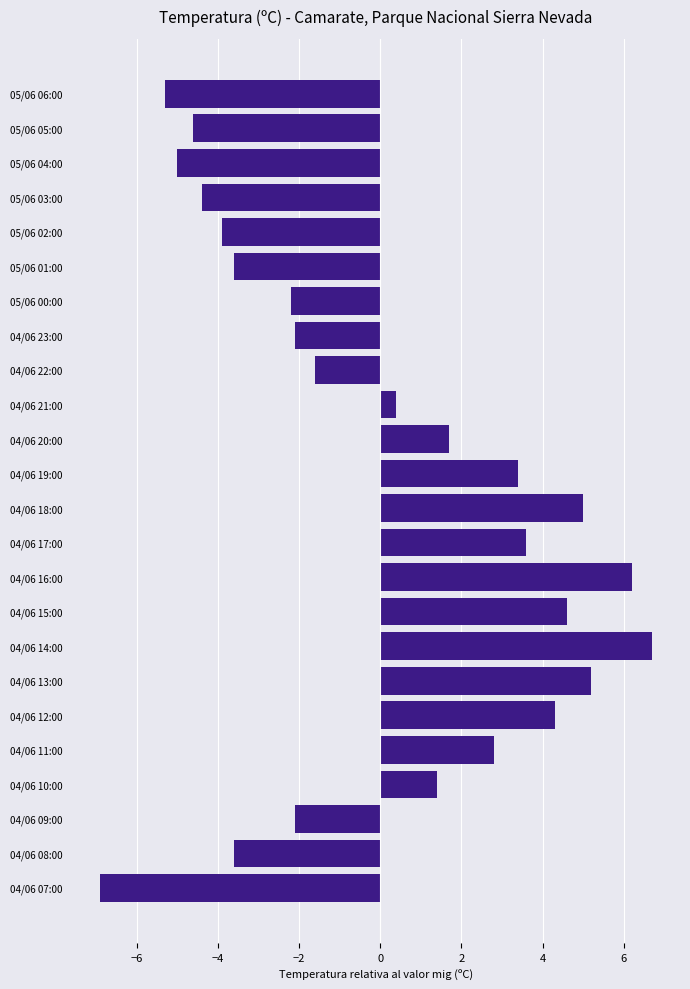

How many bars are there in total?

24